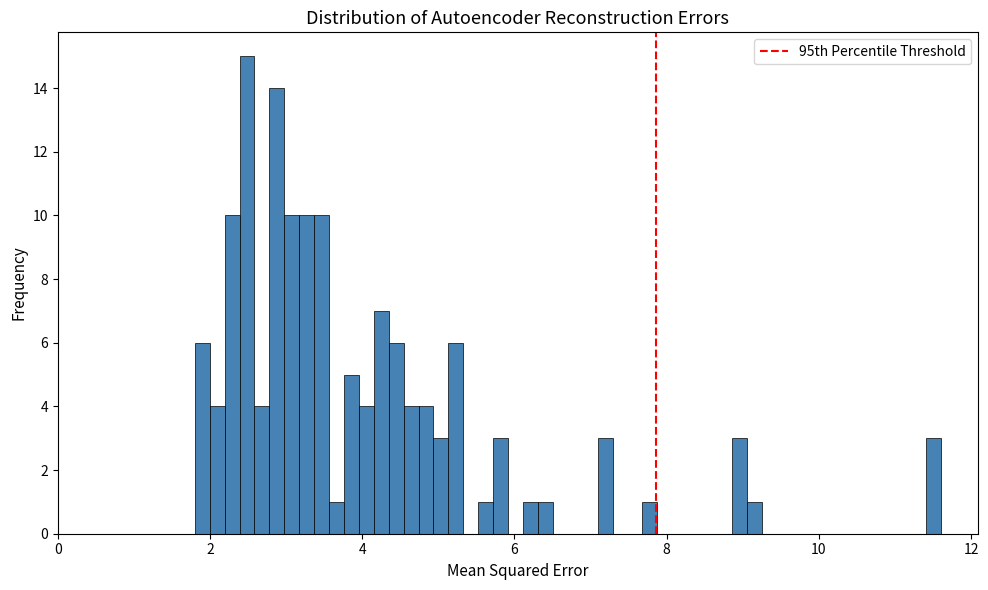

Around what value on the x-axis is the tallest bar? Give the approximate position of its centre, as read against the axis.

2.4